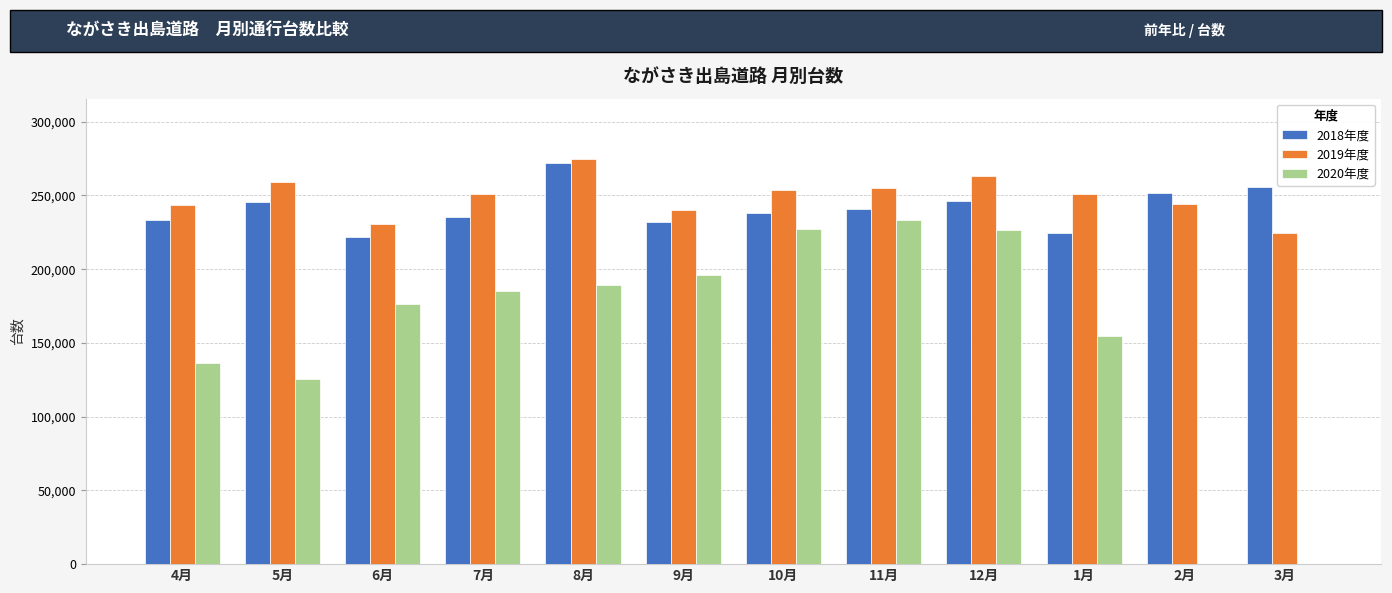

Read the 2019年度 value at 5月, to the nearest 100.

259400